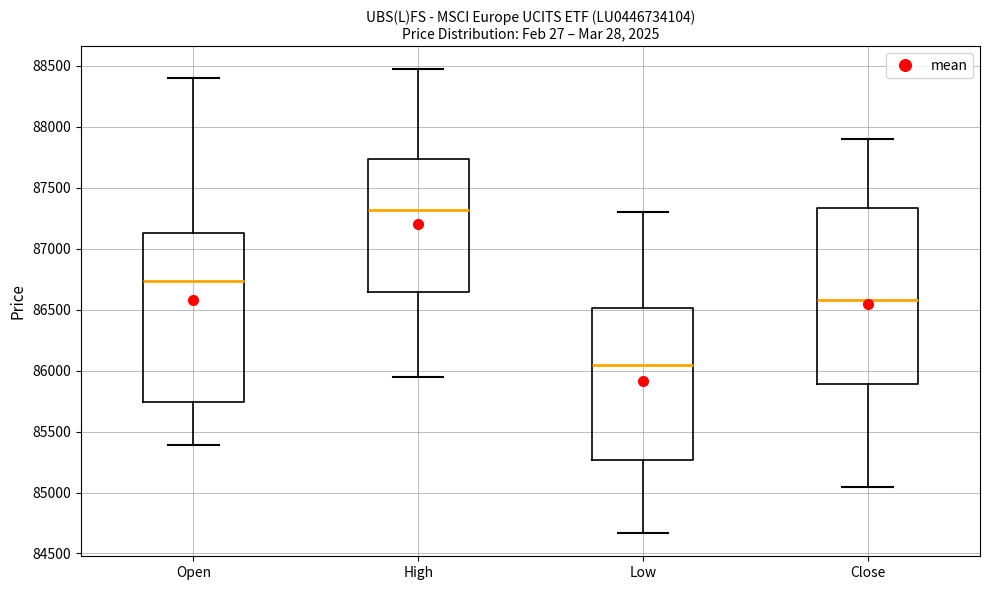

Which box's median line is the highest?

High